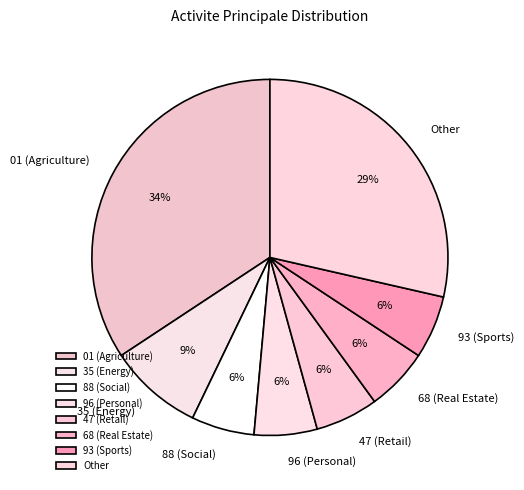

Which category has the biggest portion of the pie?

01 (Agriculture)